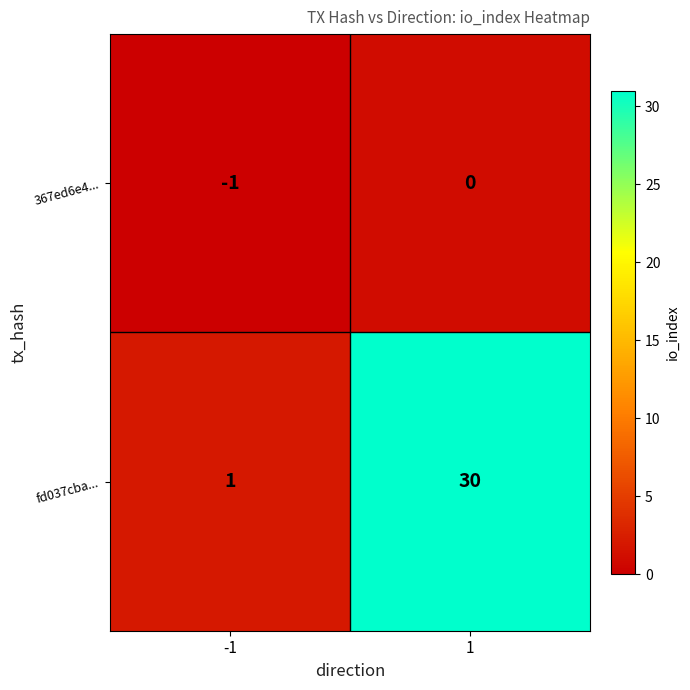

What is the spread (max minus min) of values at 1?

30